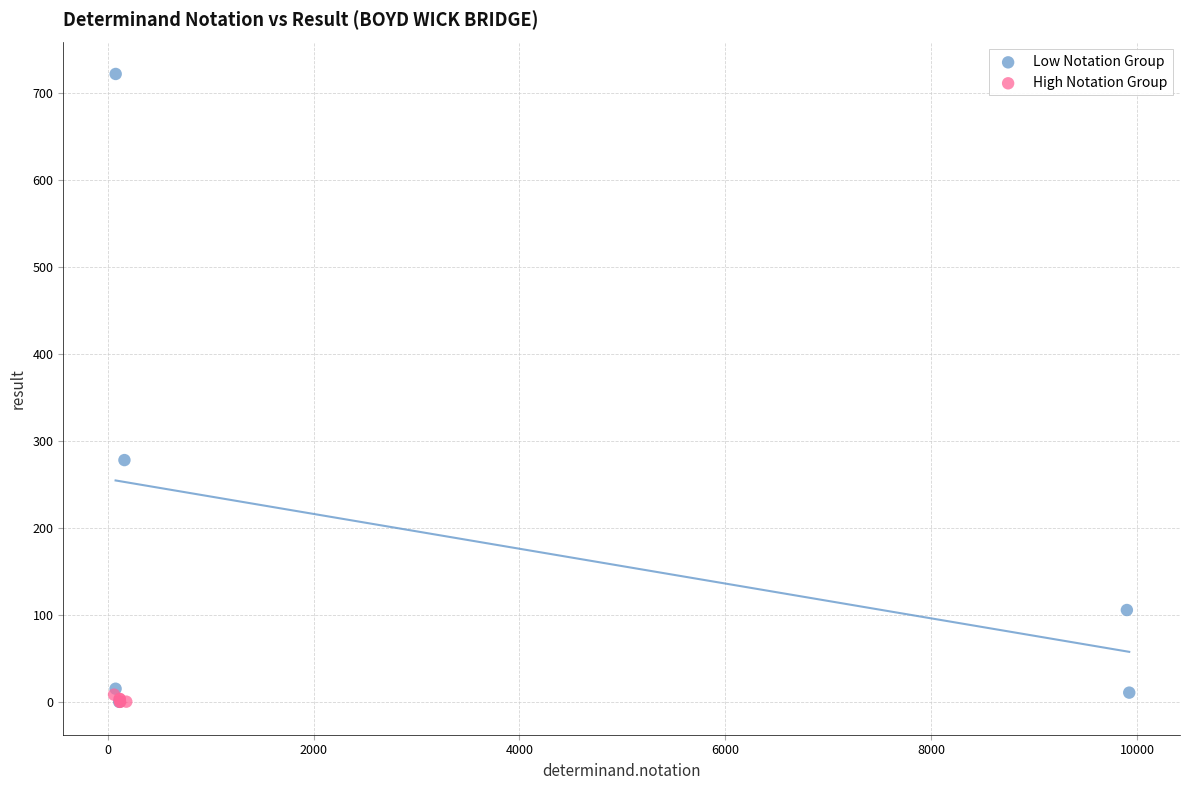

What are all the series names shown in the legend?

Low Notation Group, High Notation Group